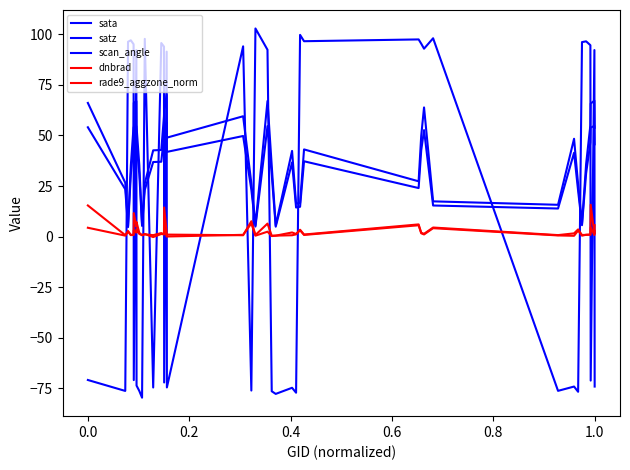

What is the value of the scan_angle point at the 8th from the left?

46.0